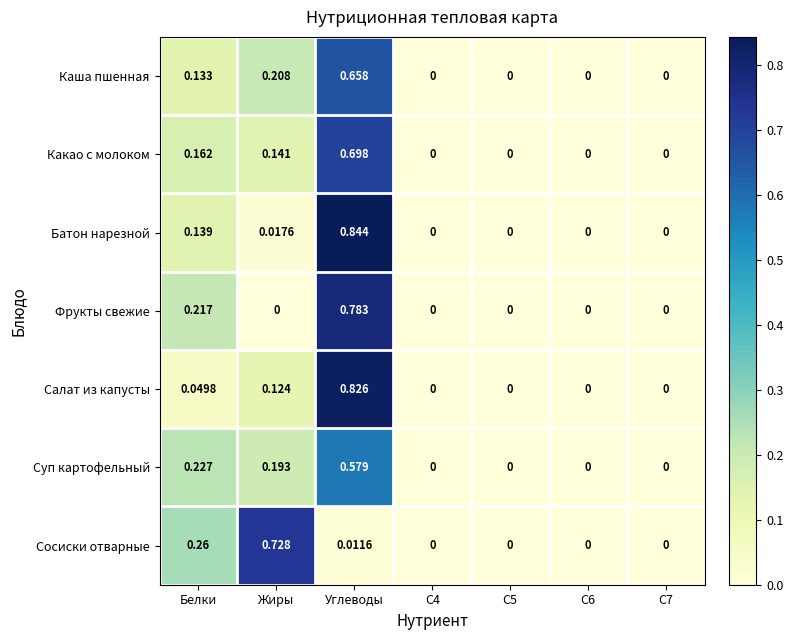

Is the value of Суп картофельный at C6 greater than the value of Фрукты свежие at Белки?

No